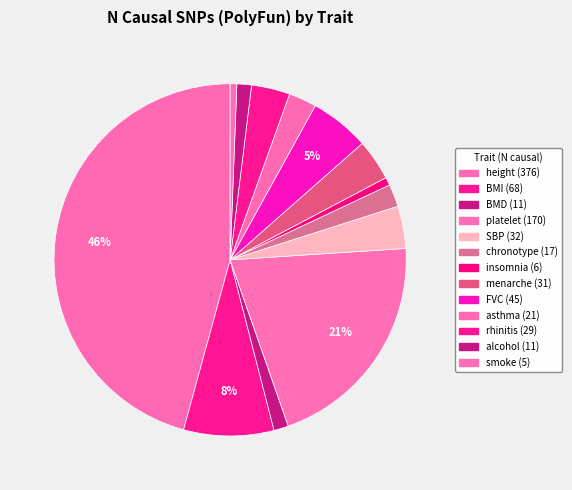

How many segments does this pie chart have?

13